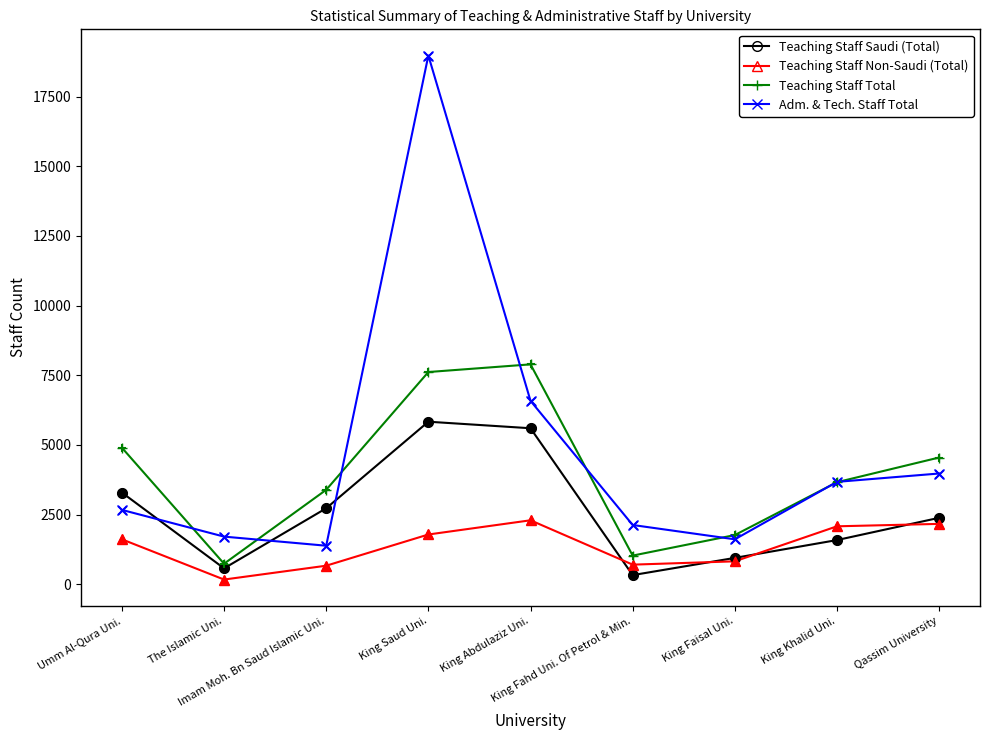

Which series has the largest total across all categories?

Adm. & Tech. Staff Total